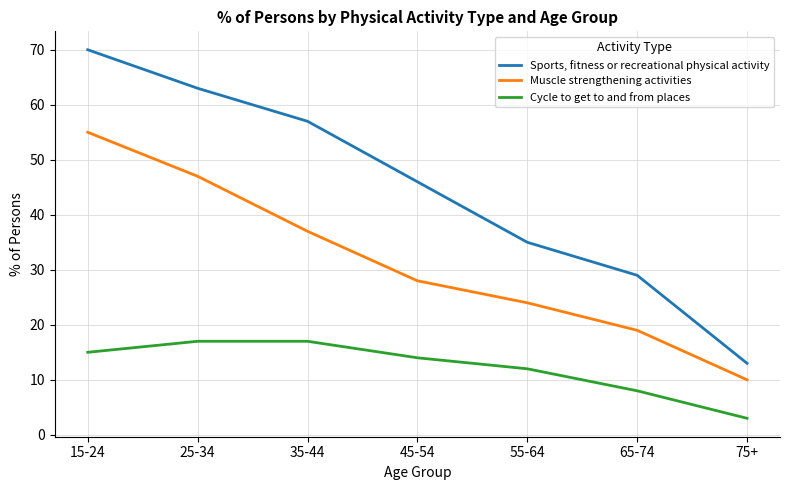

What is the approximate value of Cycle to get to and from places at 65-74?

8